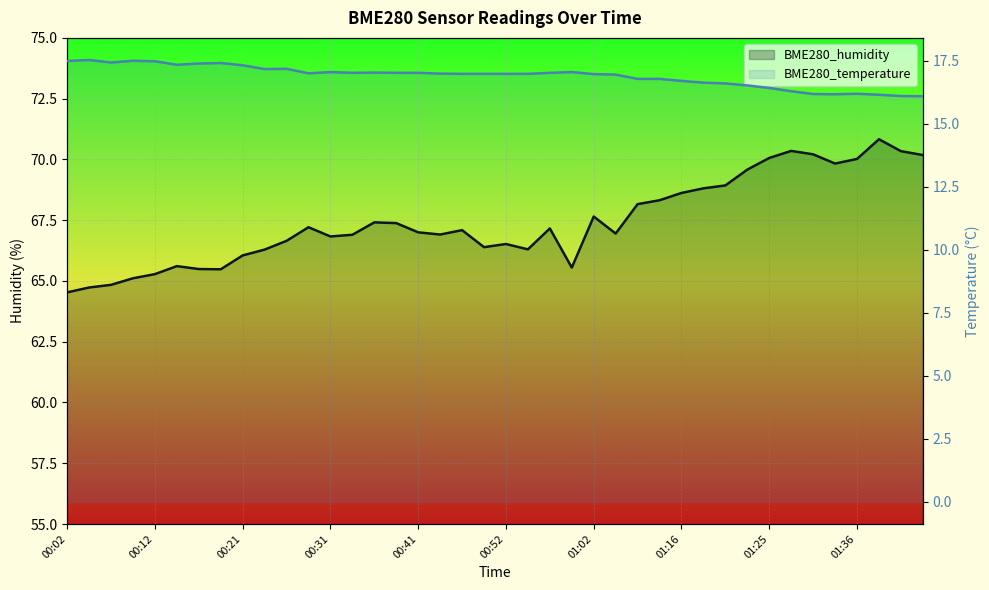

Is it true that BME280_temperature equals 28.7 at 18?

False